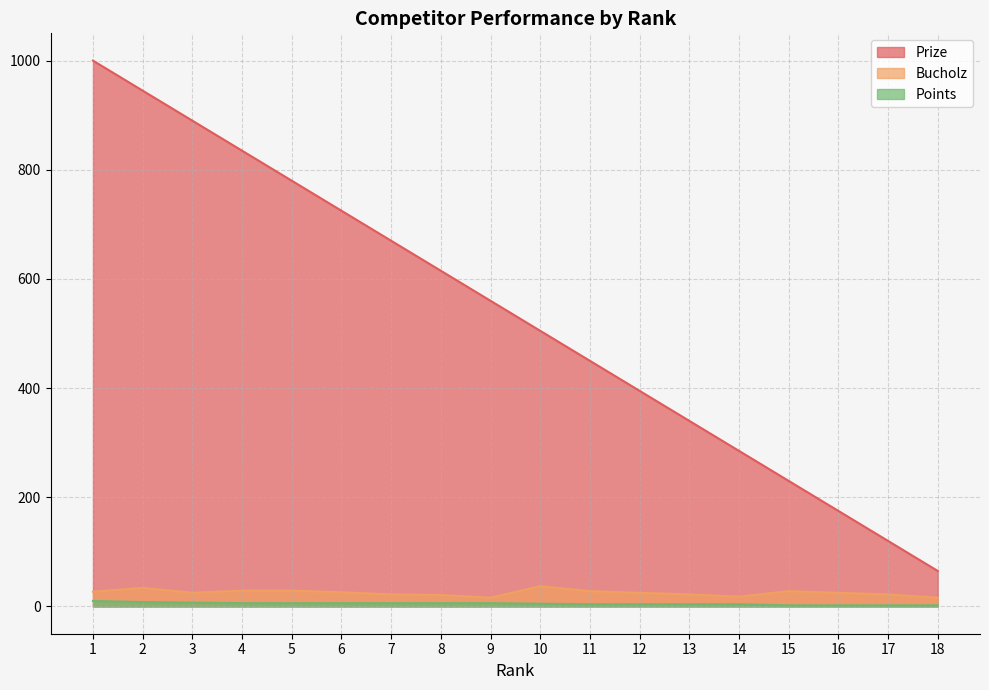

Reading left to right, list all the values displayed in this chart.

Prize: 1000	945	890	835	780	725	670	615	560	505	450	395	340	285	230	175	120	65
Bucholz: 27	34	25	29	29	26	22	21	16	37	28	25	22	18	28	25	22	16
Points: 10	8	7	6	6	6	6	6	6	5	4	4	4	4	2	2	2	2